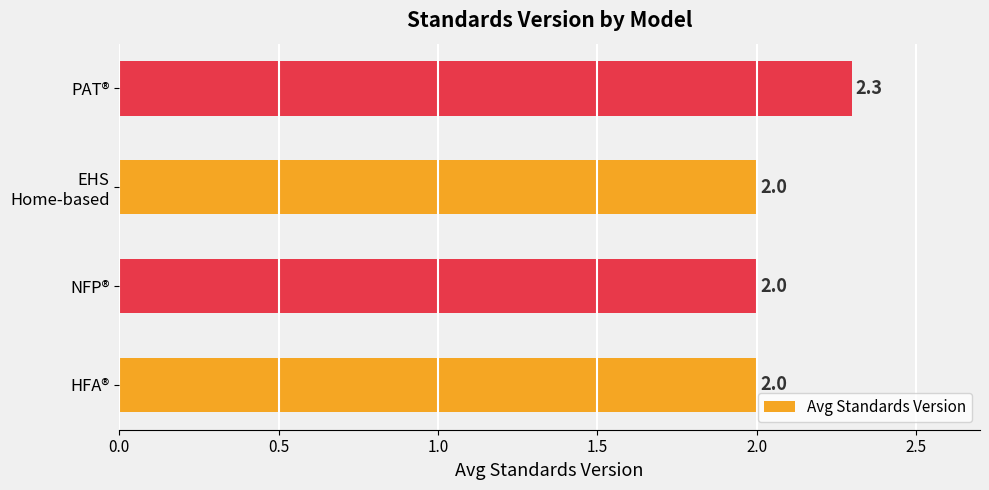

Approximately how many times larger is the value at HFA® compared to NFP®?

1.0